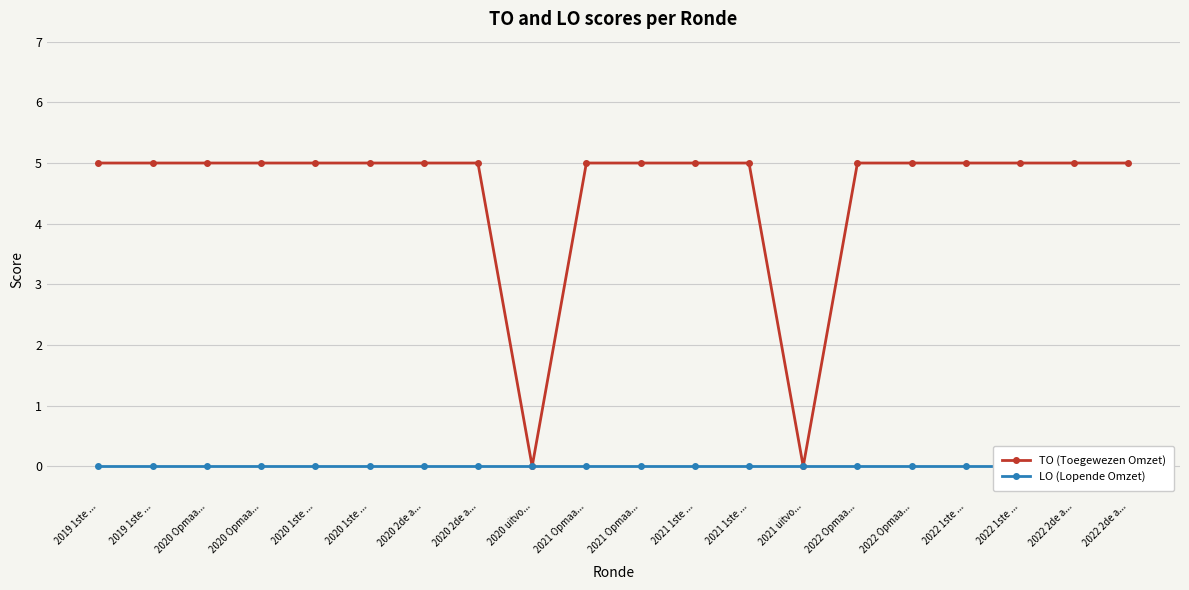

What is the difference between the highest and lowest values at 2020 Opmaa...?

5